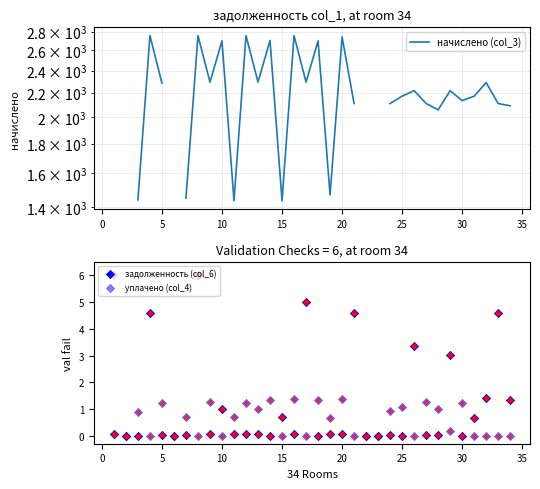

Which series contains the highest Y value?

начислено (col_3)